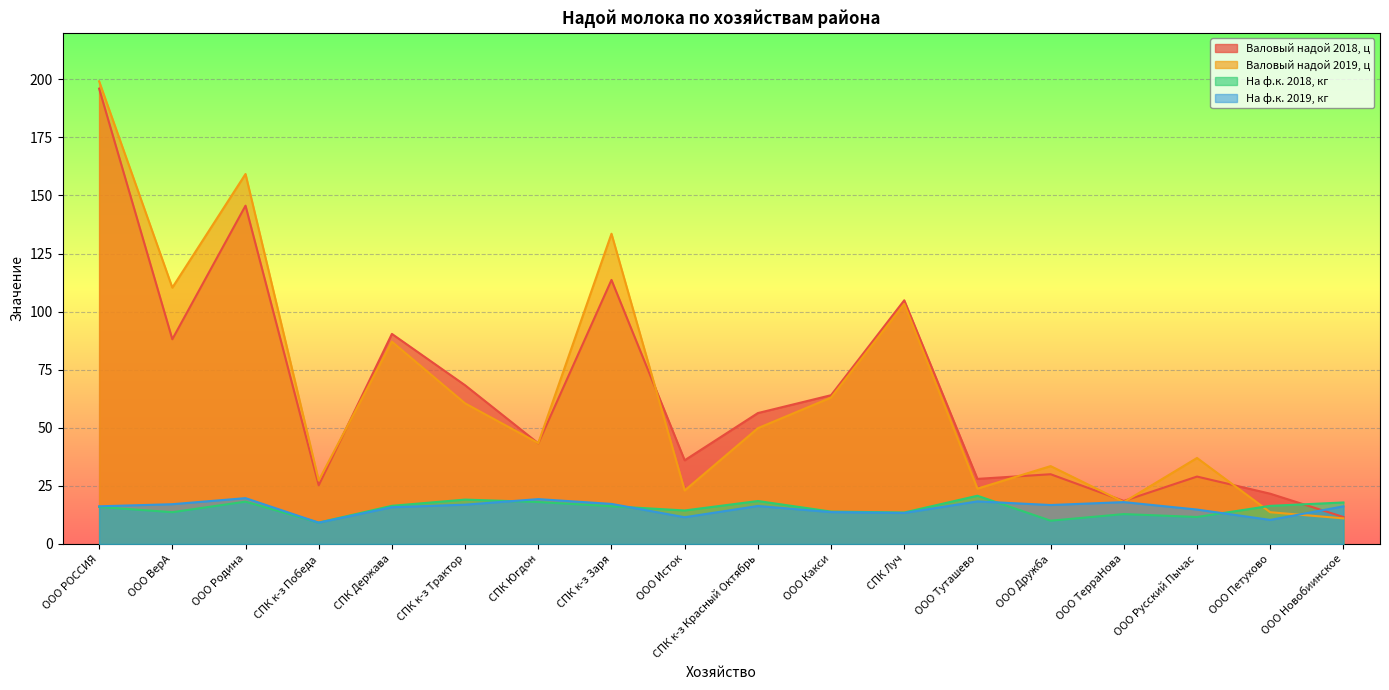

At which label does На ф.к. 2018, кг first exceed 16?

ООО Родина